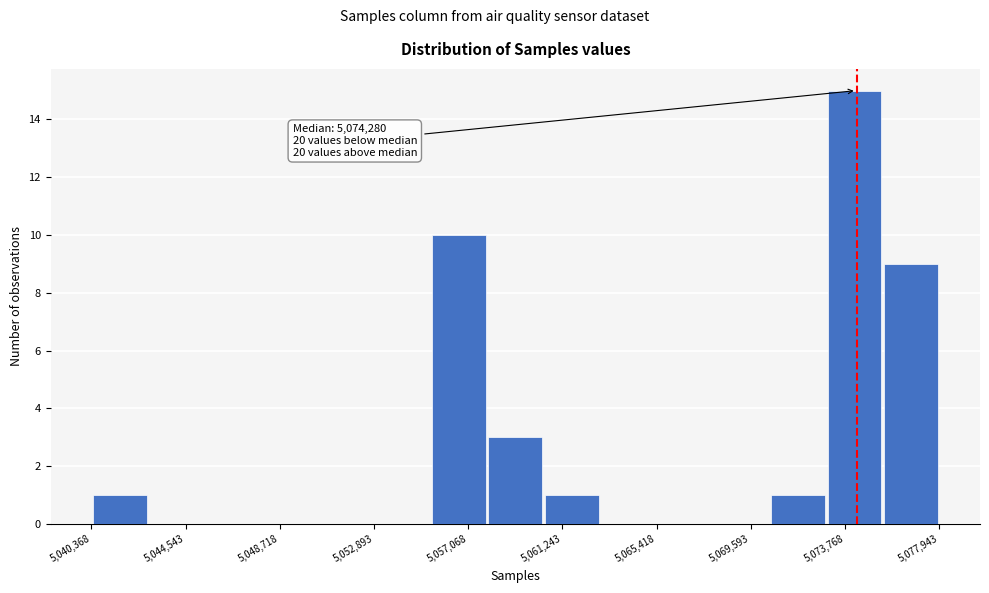

Over which range of the x-axis is the bar tallest?

5073000 to 5075500